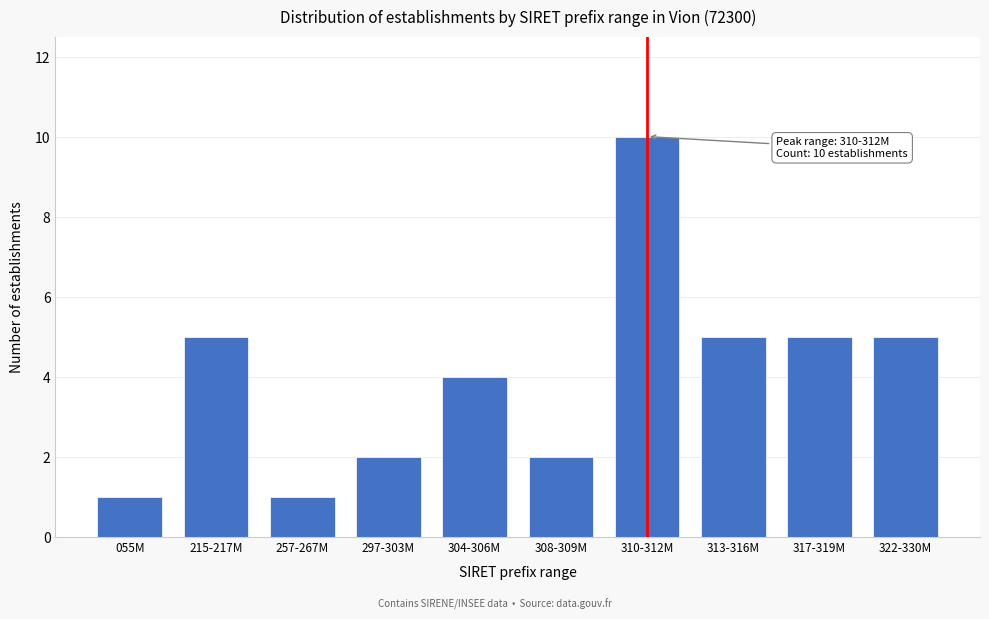

Reading left to right, list all the values displayed in this chart.

1	5	1	2	4	2	10	5	5	5